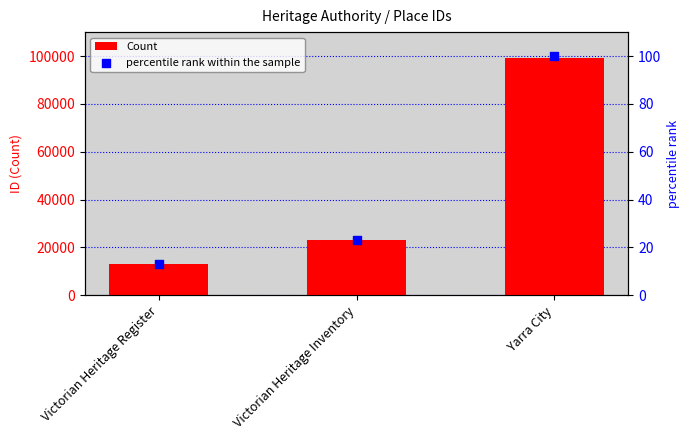

At how many categories does at least one series exceed 50621?

1